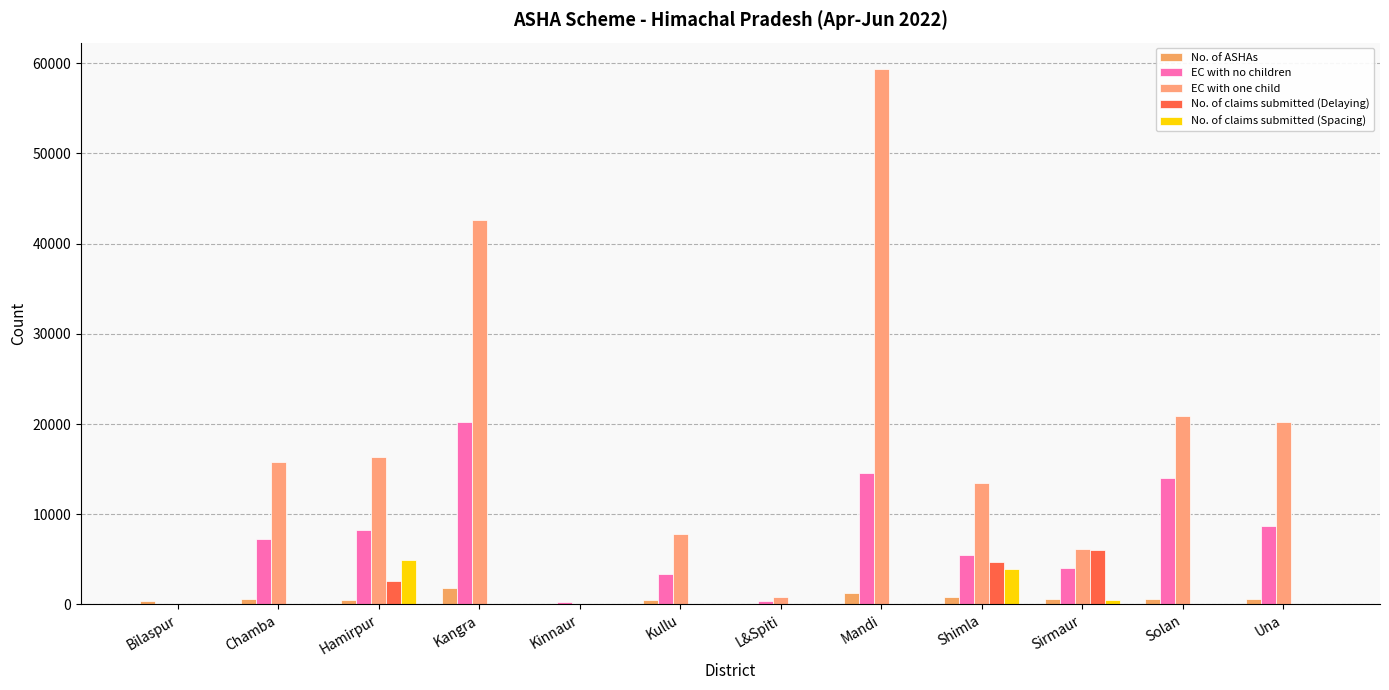

Count the number of data series in this chart.

5